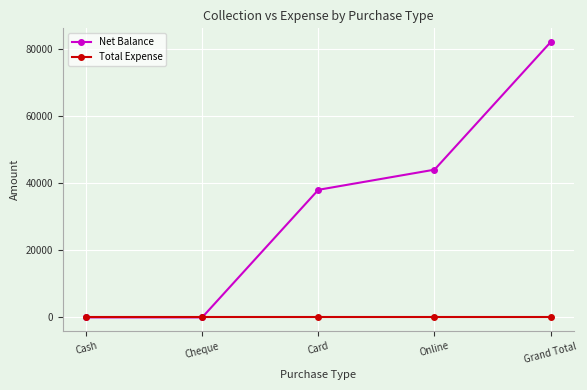

What are all the series names shown in the legend?

Net Balance, Total Expense